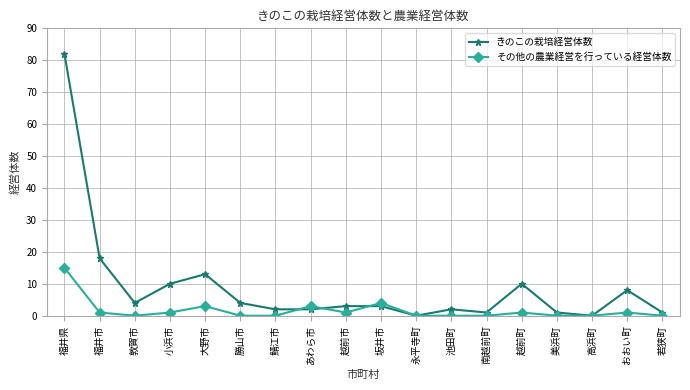

At which category does きのこの栽培経営体数 reach its first local peak?

大野市